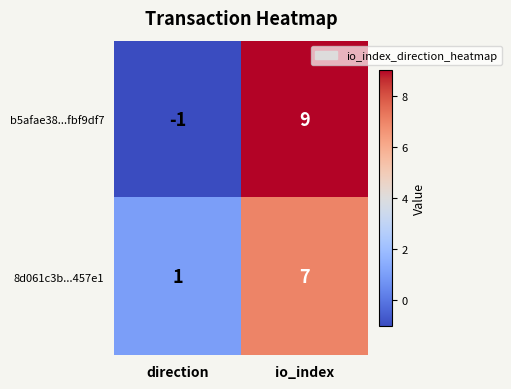

At which label is 8d061c3b...457e1 closest to 4?

direction